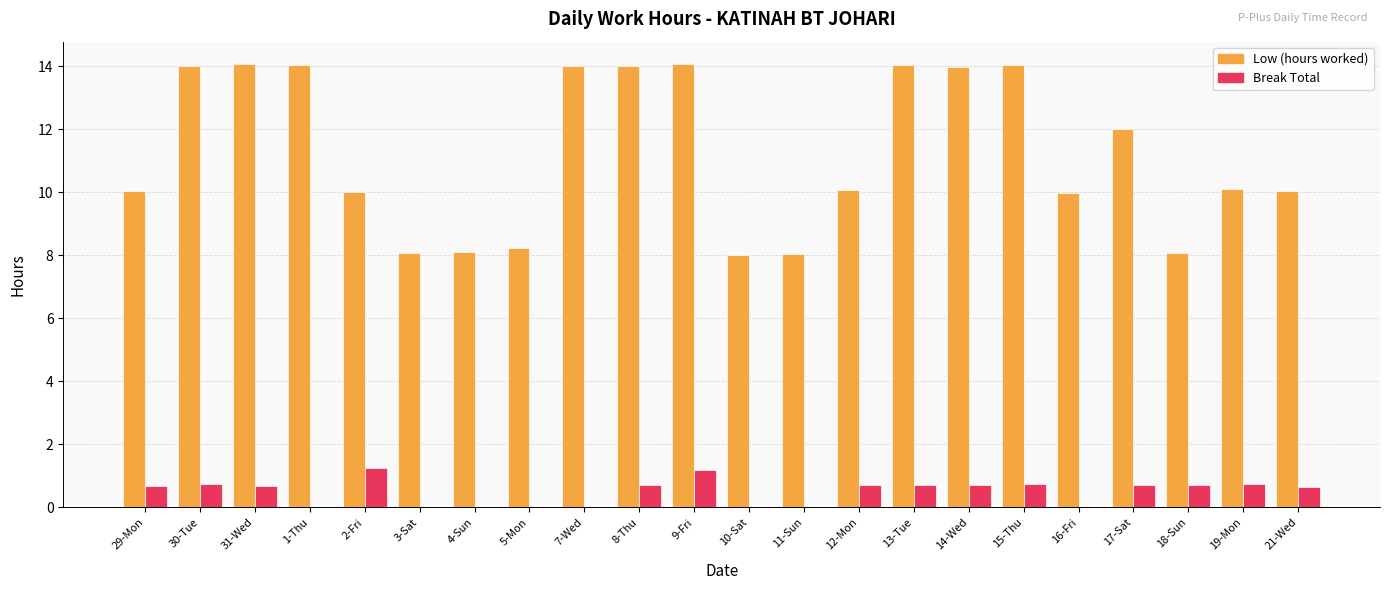

What is the total value across all series at 11-Sun?

8.1